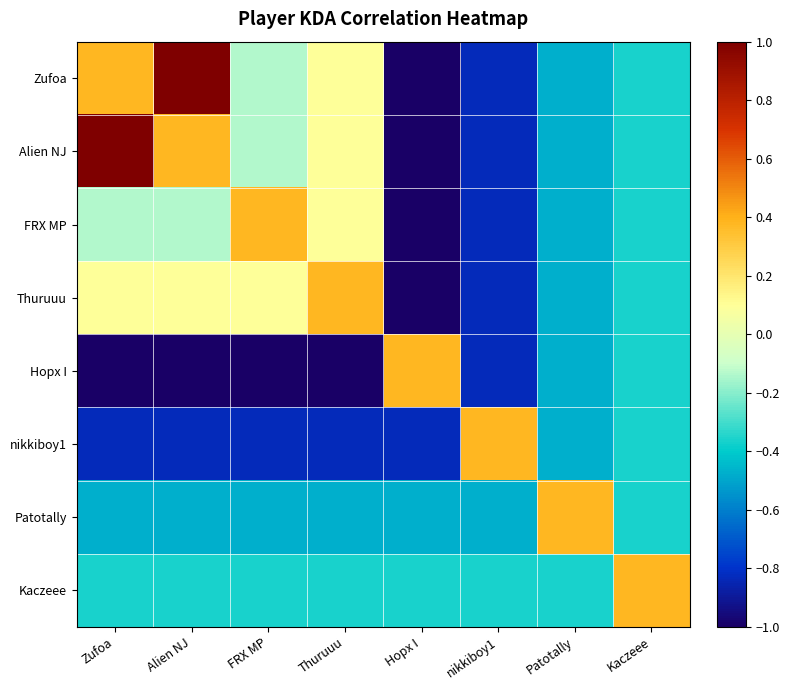

How many distinct data groups are displayed?

8